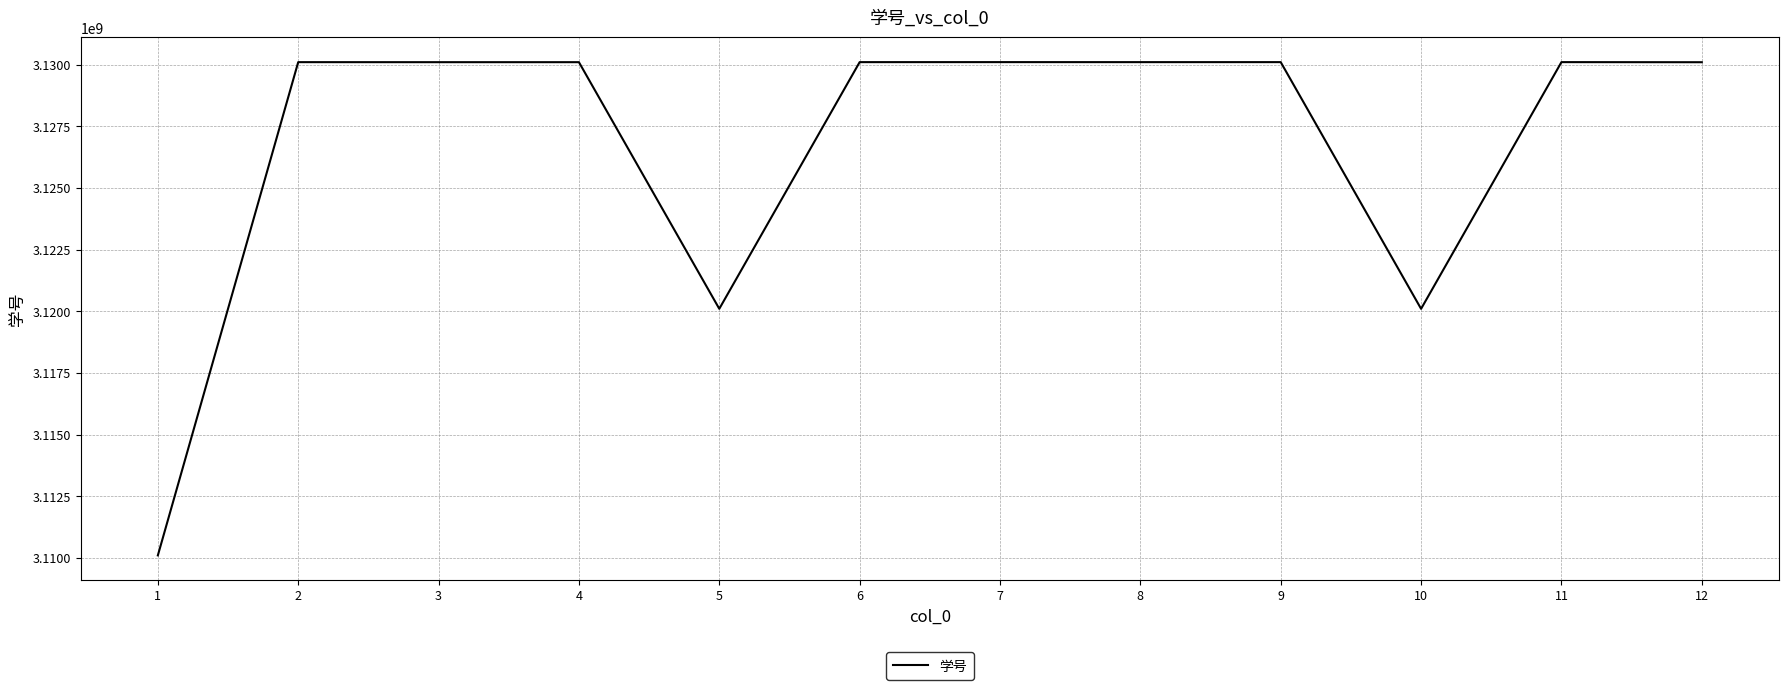

Where is the data nearest to the value 3120104511?

5